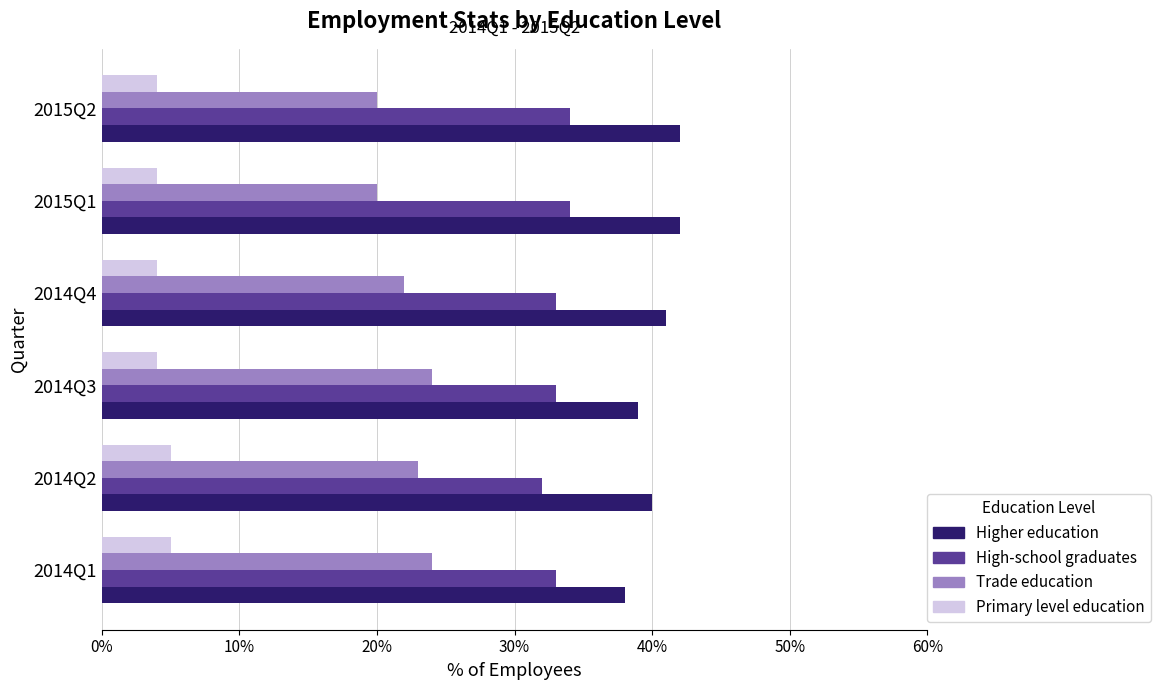

What are all the series names shown in the legend?

Higher education, High-school graduates, Trade education, Primary level education